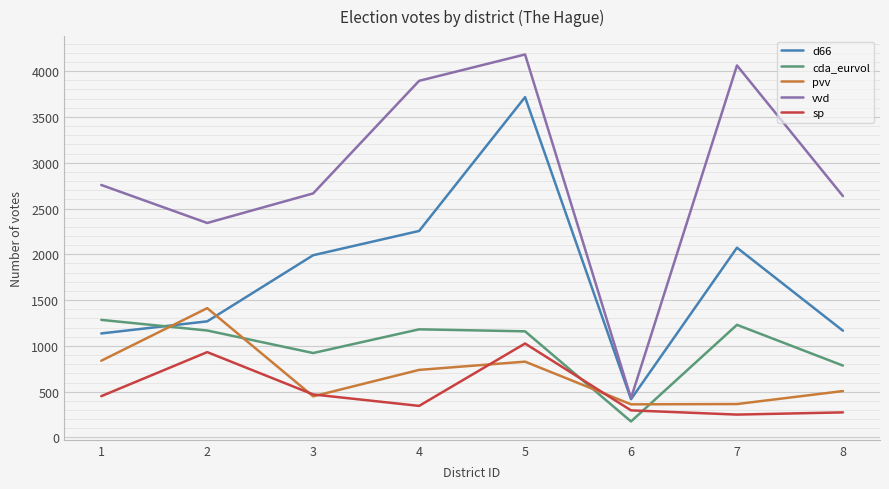

The value of vvd at 4 is 6493. True or false?

False